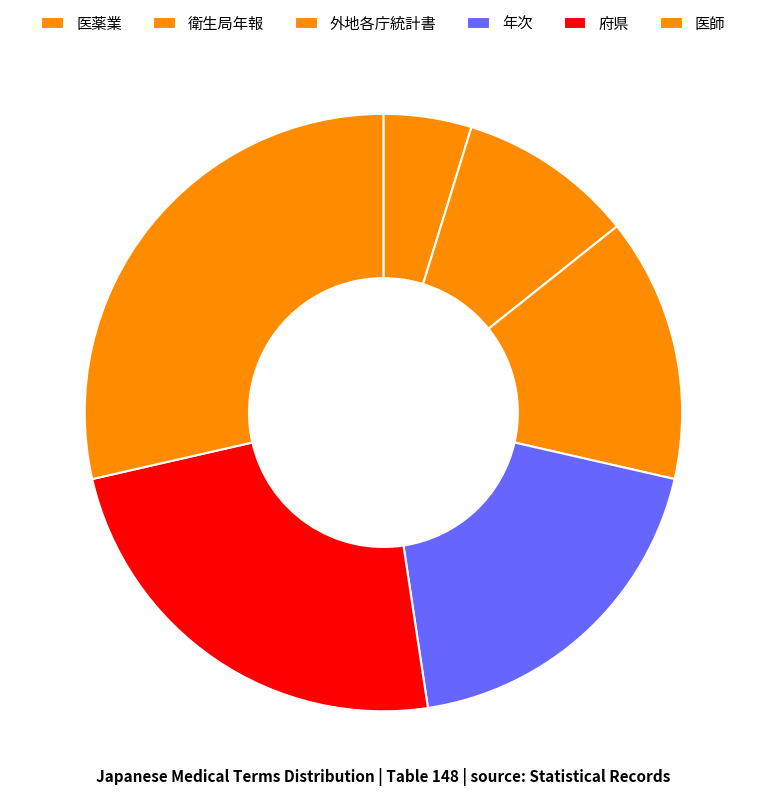

Which has a higher value, 外地各庁統計書 or 衛生局年報?

外地各庁統計書